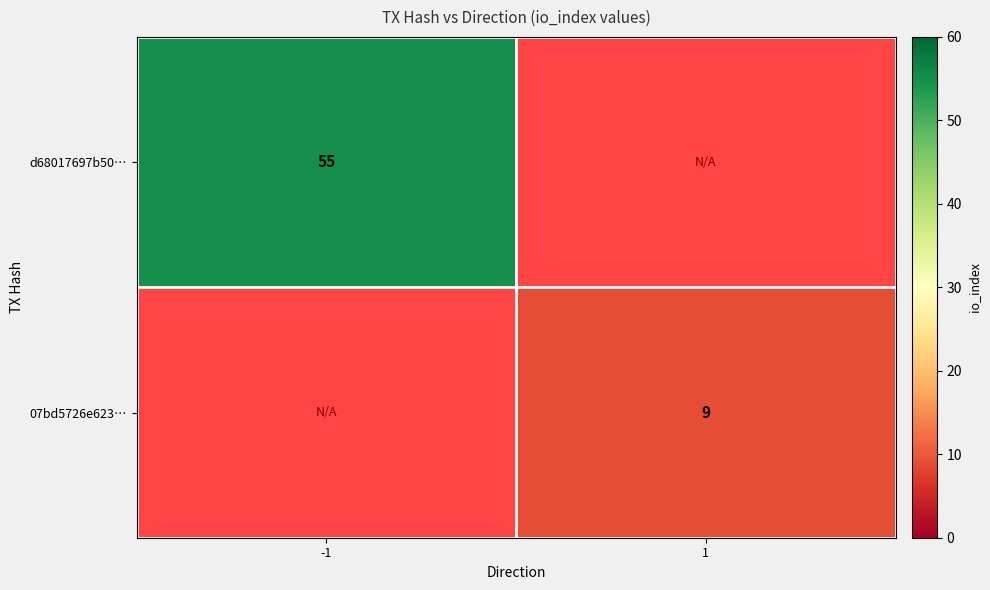

The value of 07bd5726e623… at 1 is 6. True or false?

False